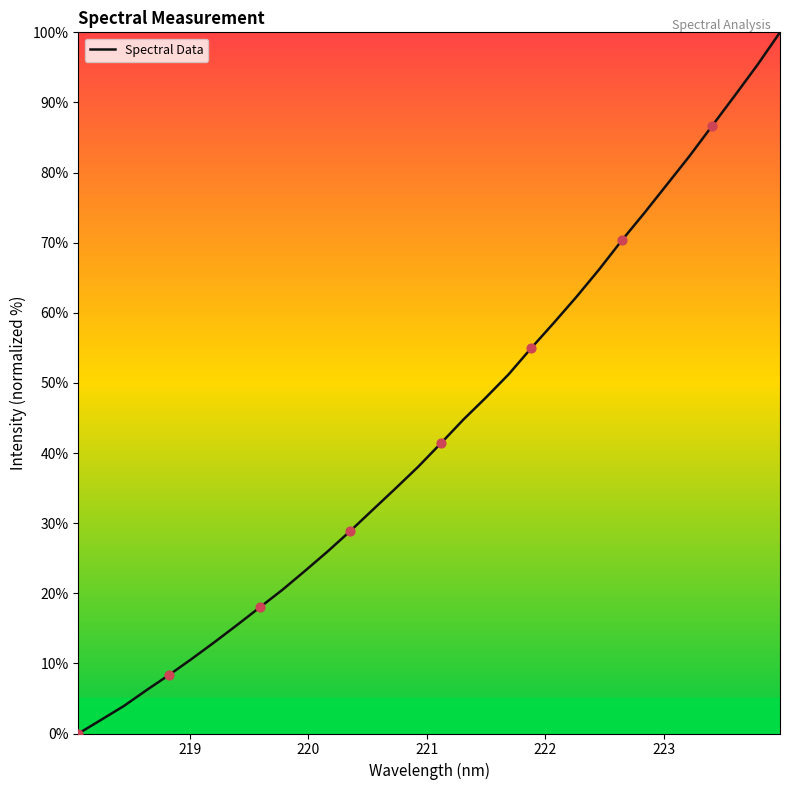

What is the maximum value shown in the chart?

100.0